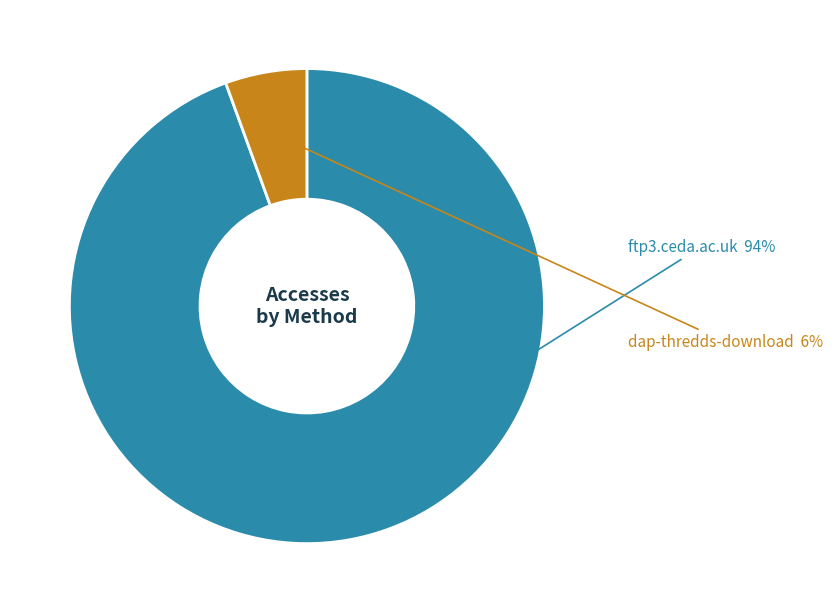

Is the sum of dap-thredds-download and ftp3.ceda.ac.uk greater than half?

Yes